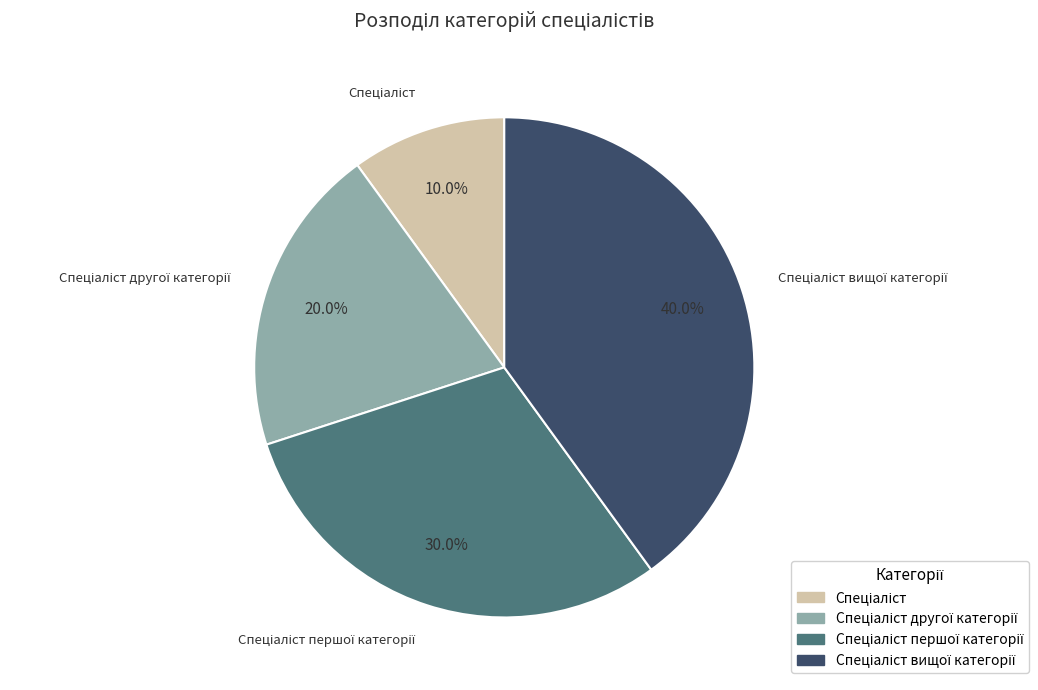

Is there a majority slice in this chart?

No